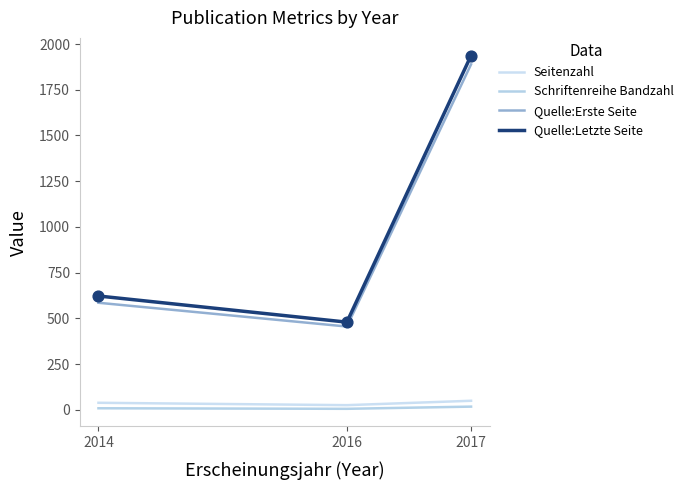

Between 2014 and 2017, which series saw the biggest shift?

Quelle:Letzte Seite